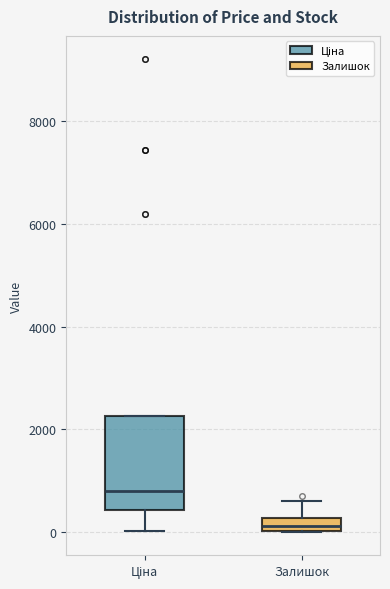

Where does the median line of the box for Ціна sit on the y-axis? The values are not printed on the chart, so give them approximately, as read against the axis.

800